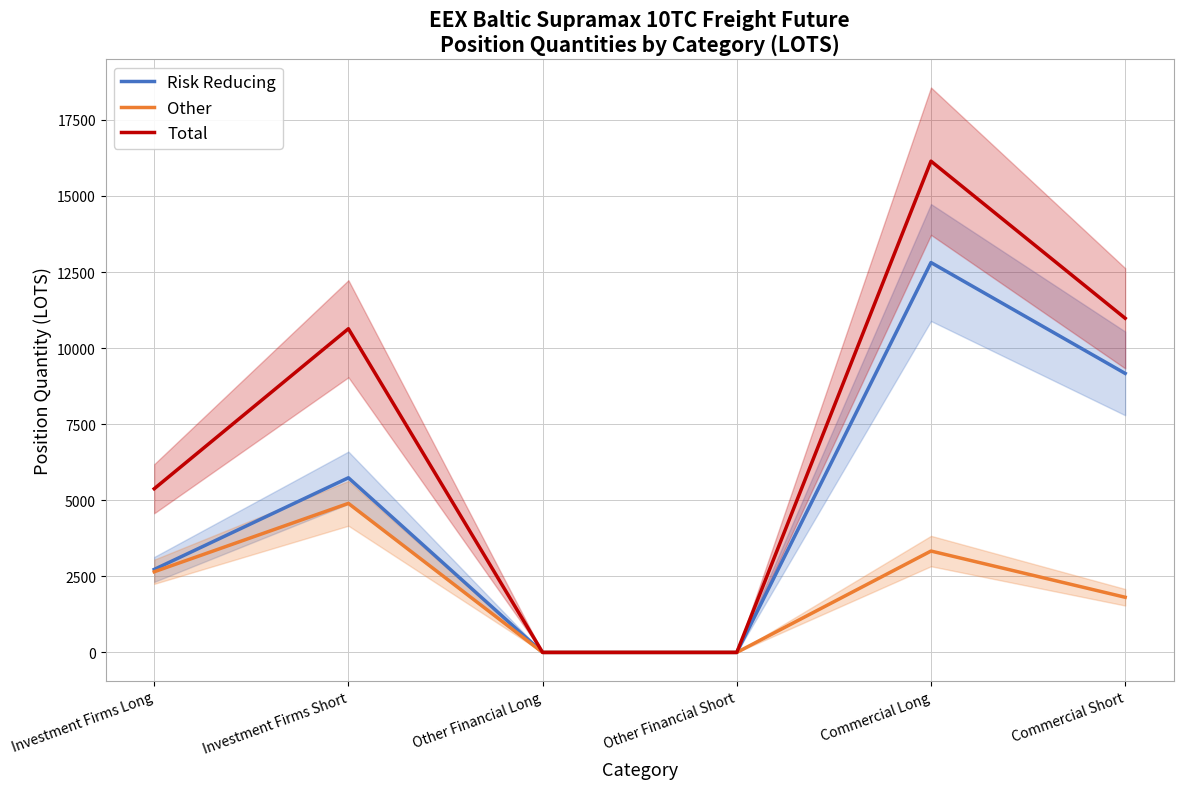

How many lines are shown in the chart?

3